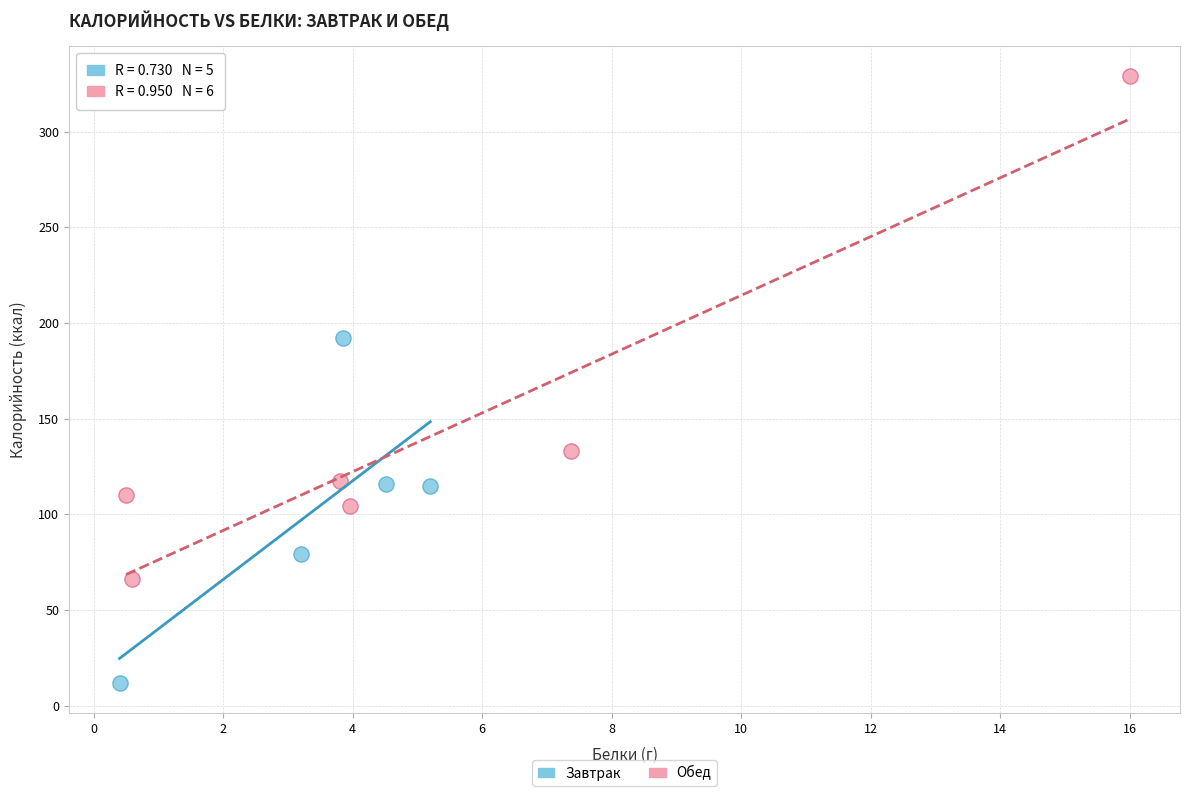

Which series reaches the minimum Y coordinate?

Завтрак